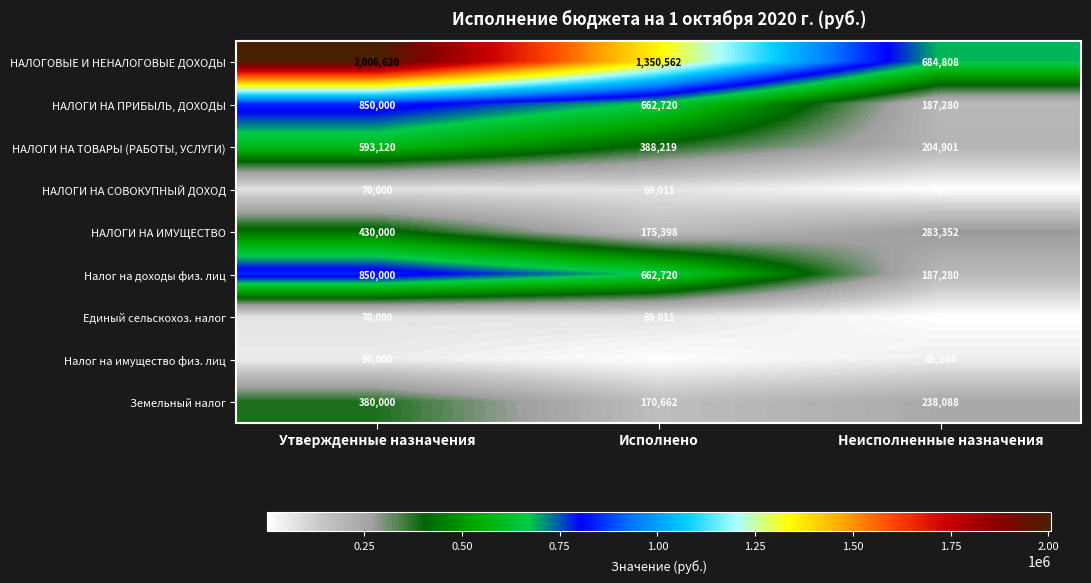

What is the spread (max minus min) of values at Утвержденные назначения?

1956620